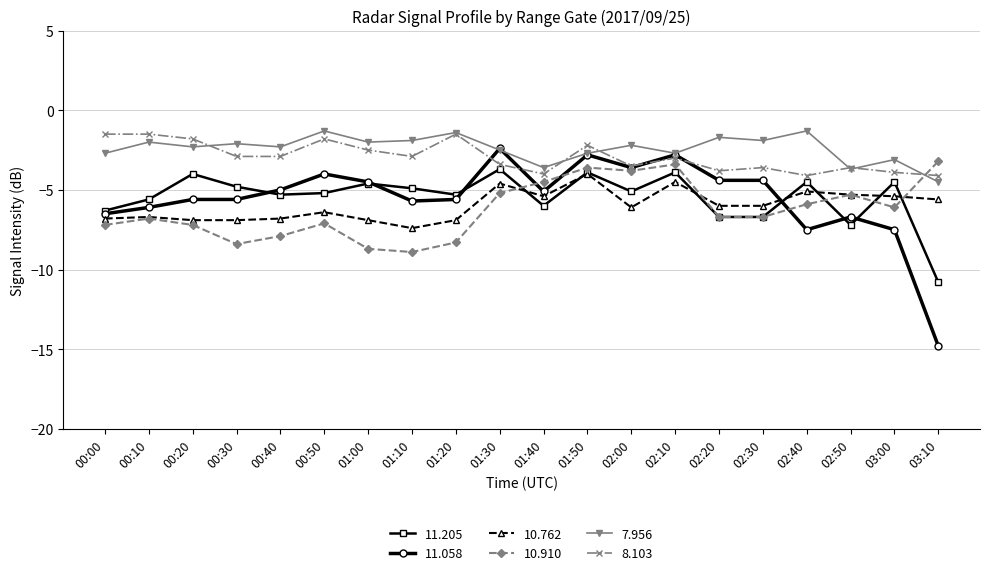

True or false: 8.103 and 10.762 cross at least once.

False